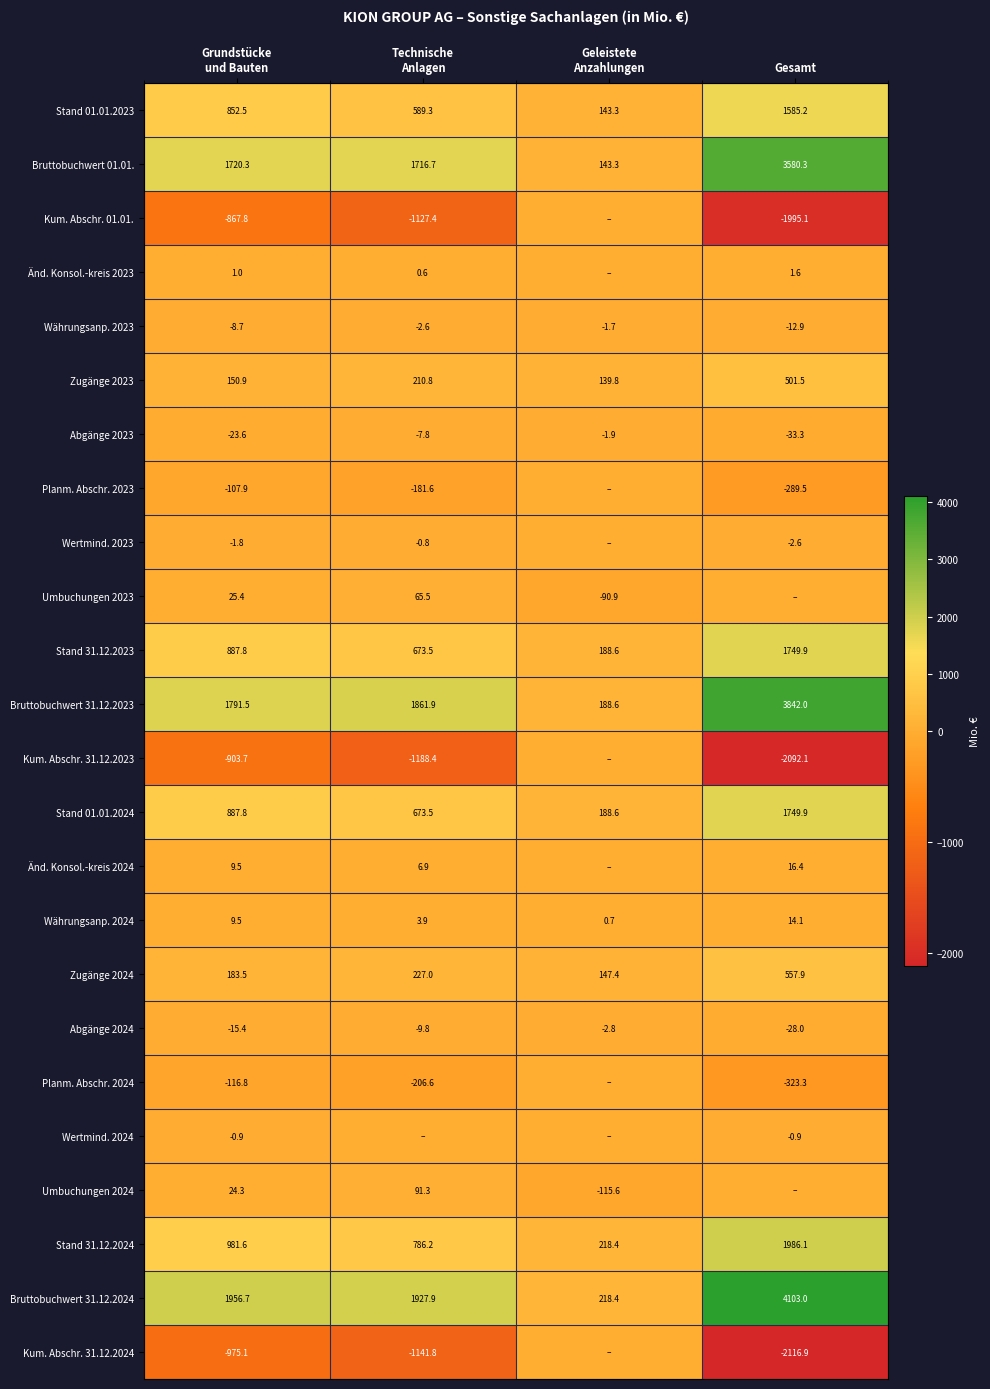

What is the difference between the maximum and minimum values in the Währungsanp. 2024 series?

13.4